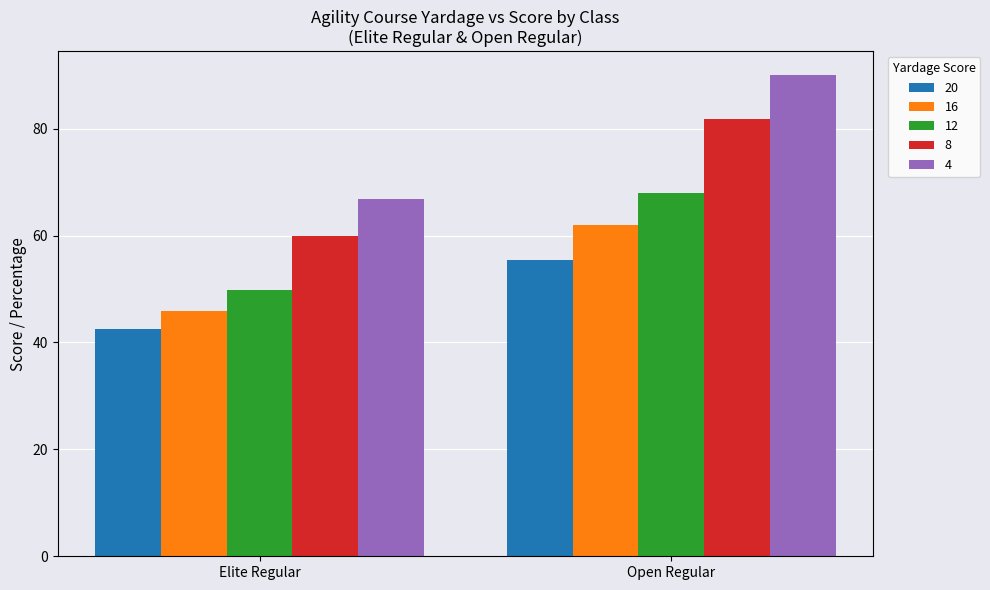

What is the approximate value of 16 at Elite Regular?

45.9